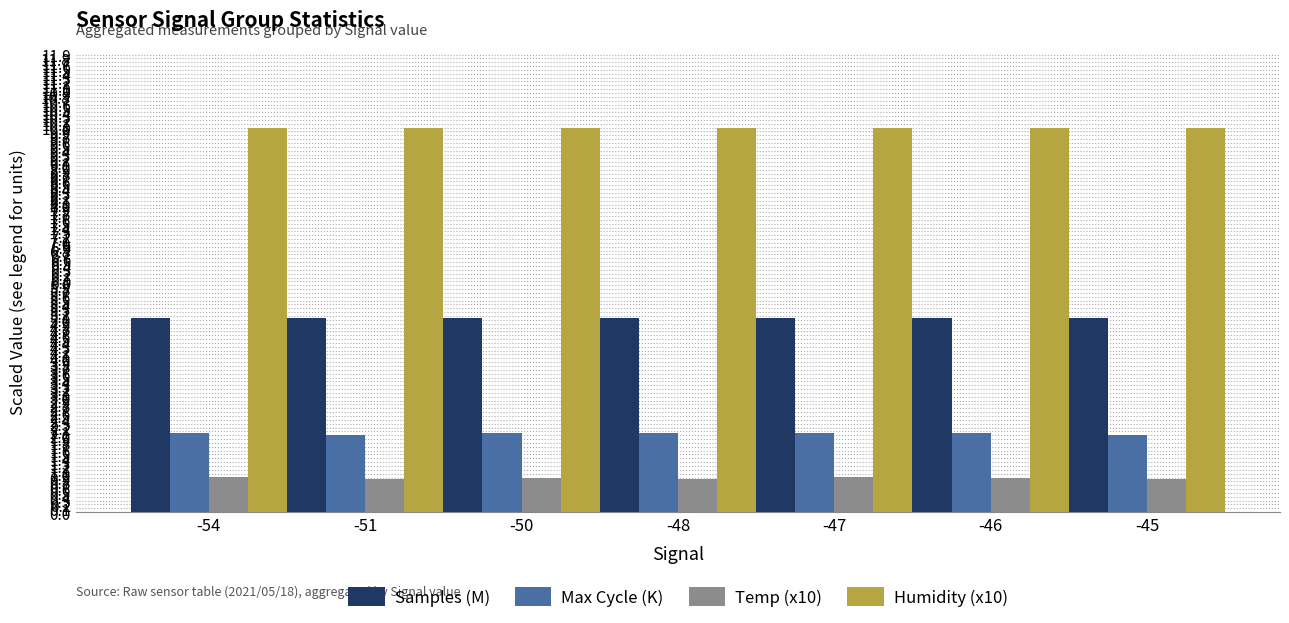

What is the maximum value for Samples (M)?

5.1